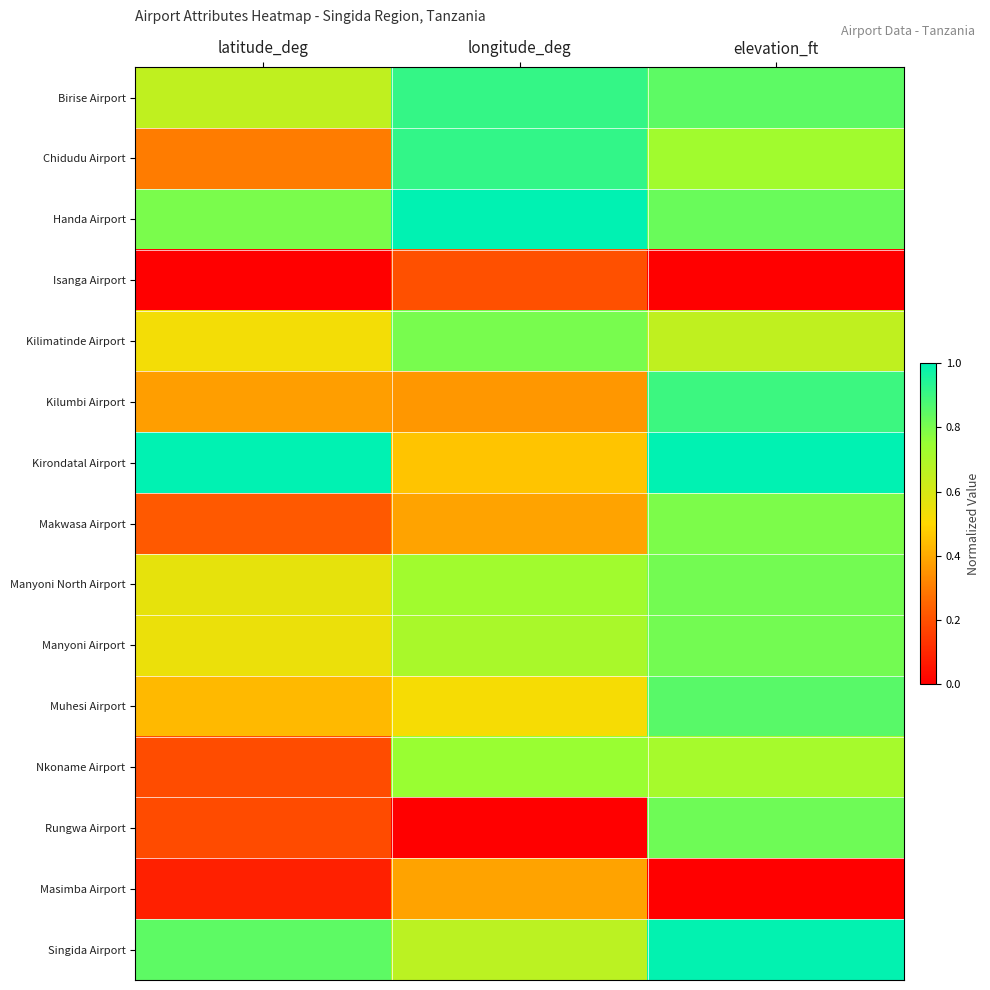

Reading left to right, transcribe all the data shown in this chart.

Birise Airport: latitude_deg=0.7	longitude_deg=0.9	elevation_ft=0.8
Chidudu Airport: latitude_deg=0.3	longitude_deg=0.9	elevation_ft=0.7
Handa Airport: latitude_deg=0.8	longitude_deg=1.0	elevation_ft=0.8
Isanga Airport: latitude_deg=0.0	longitude_deg=0.2	elevation_ft=0.0
Kilimatinde Airport: latitude_deg=0.5	longitude_deg=0.8	elevation_ft=0.7
Kilumbi Airport: latitude_deg=0.4	longitude_deg=0.4	elevation_ft=0.9
Kirondatal Airport: latitude_deg=1.0	longitude_deg=0.5	elevation_ft=1.0
Makwasa Airport: latitude_deg=0.2	longitude_deg=0.4	elevation_ft=0.8
Manyoni North Airport: latitude_deg=0.6	longitude_deg=0.7	elevation_ft=0.8
Manyoni Airport: latitude_deg=0.6	longitude_deg=0.7	elevation_ft=0.8
Muhesi Airport: latitude_deg=0.4	longitude_deg=0.5	elevation_ft=0.9
Nkoname Airport: latitude_deg=0.2	longitude_deg=0.7	elevation_ft=0.7
Rungwa Airport: latitude_deg=0.2	longitude_deg=0.0	elevation_ft=0.8
Masimba Airport: latitude_deg=0.1	longitude_deg=0.4	elevation_ft=0.0
Singida Airport: latitude_deg=0.8	longitude_deg=0.7	elevation_ft=1.0